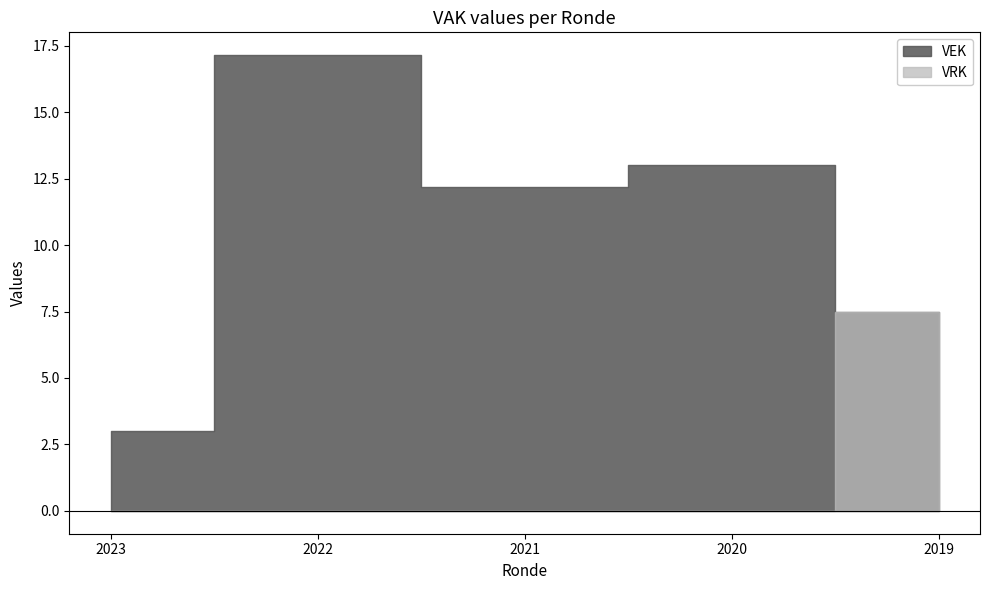

How many values in VRK are above zero?

2